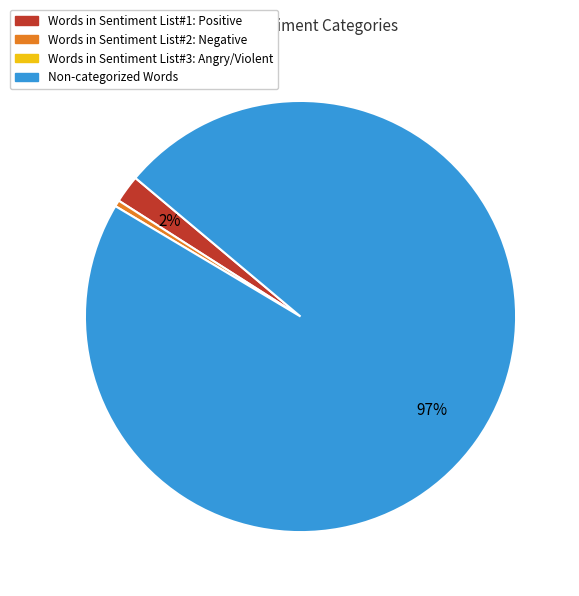

To the nearest percent, what is the average slice percentage?

33%